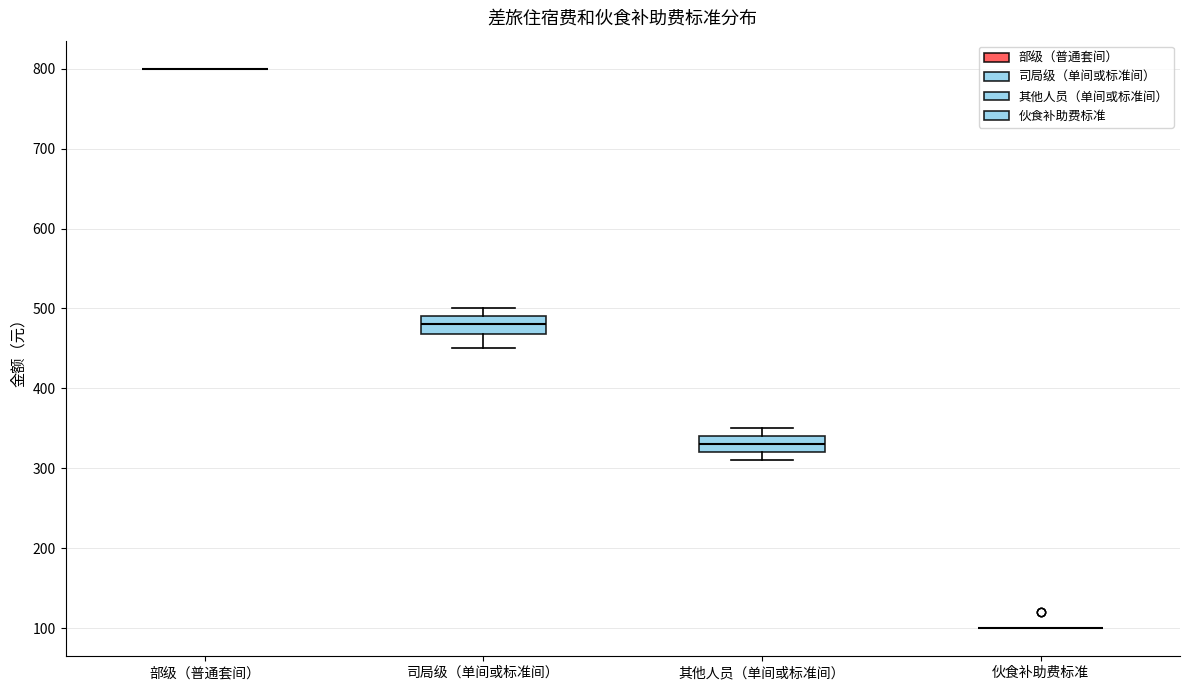

Where is the upper edge of the box for 司局级（单间或标准间） on the y-axis? The values are not printed on the chart, so give them approximately, as read against the axis.

490